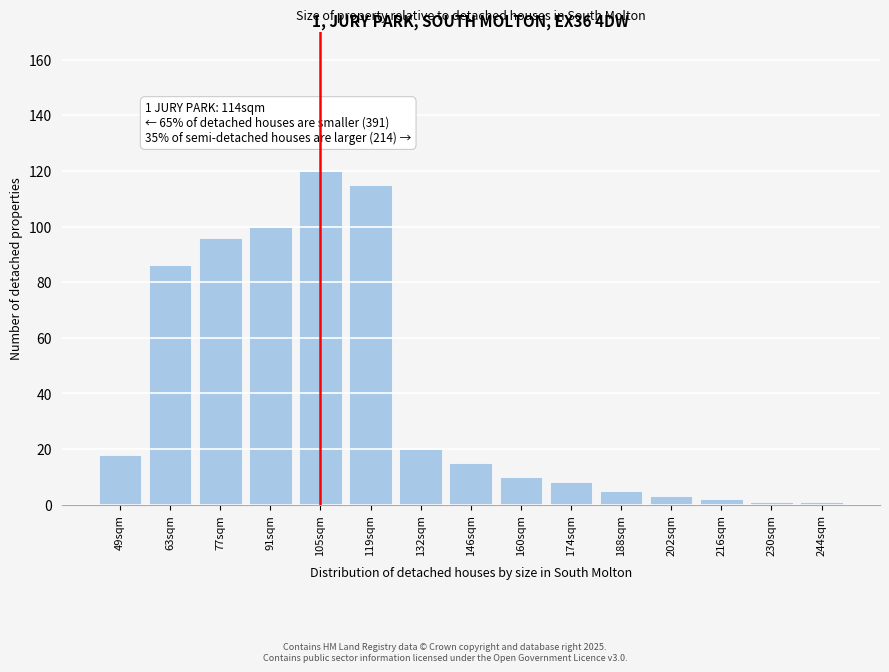

Reading left to right, list all the values displayed in this chart.

18	86	96	100	120	115	20	15	10	8	5	3	2	1	1